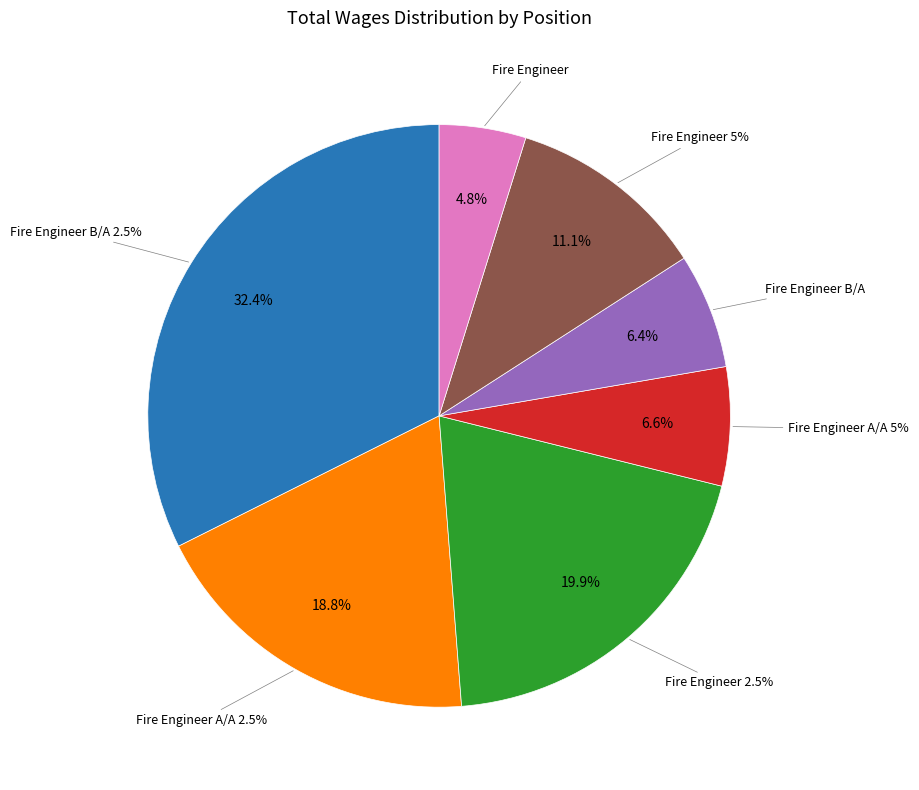

The Fire Engineer A/A 2.5% slice represents 11% of the pie. True or false?

False